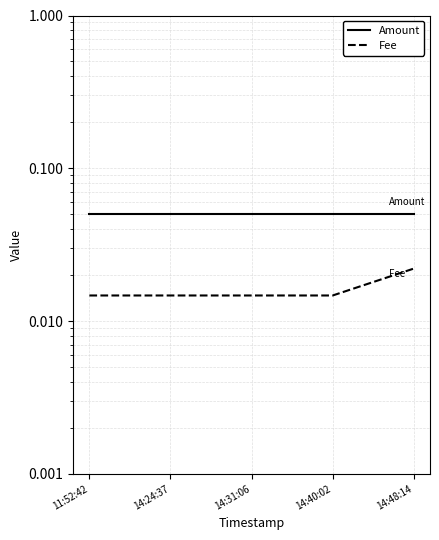

True or false: Amount and Fee intersect in this chart.

False